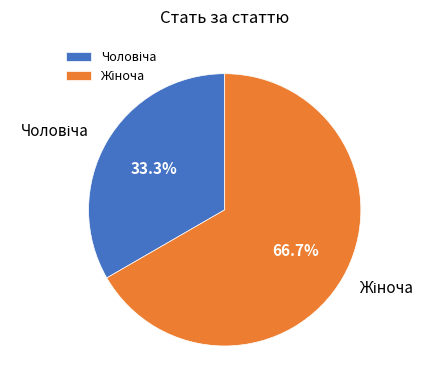

Is there a majority slice in this chart?

Yes